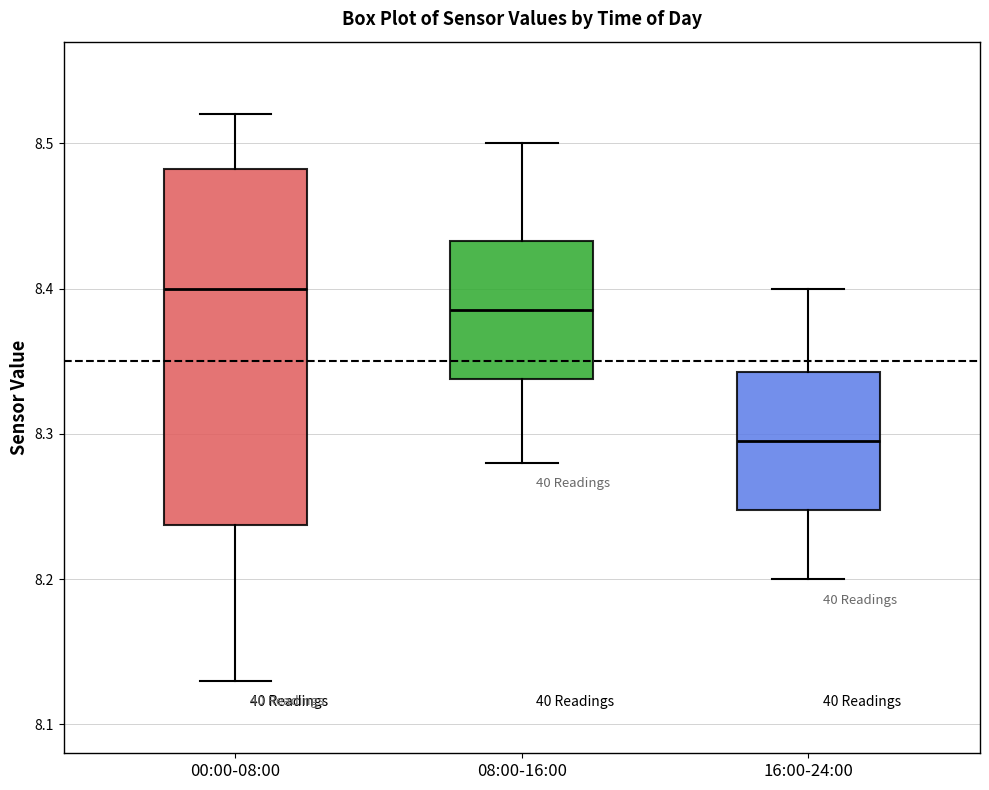

Which box is the tallest, from its lower edge to its upper edge?

00:00-08:00